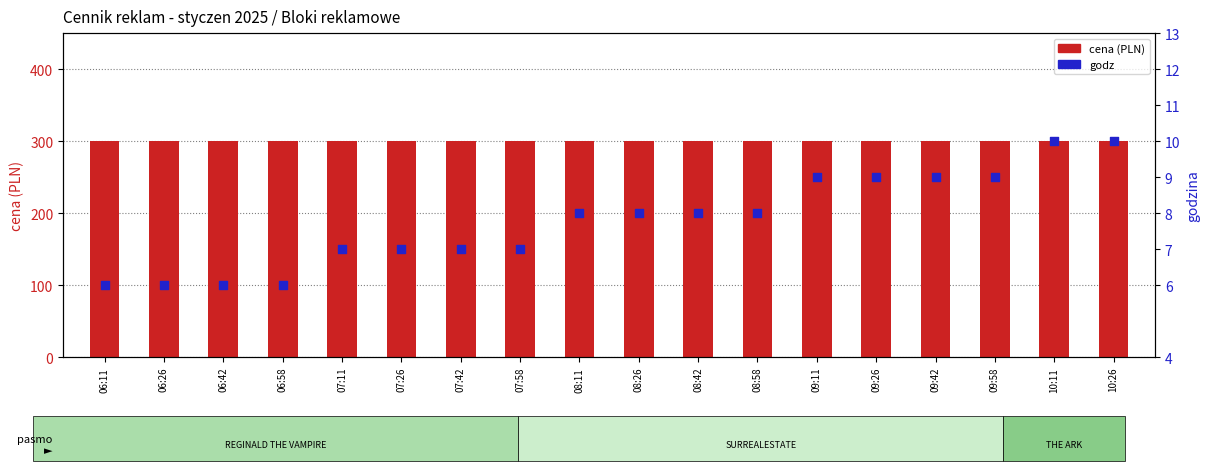

Which series contains the highest Y value?

cena (PLN)